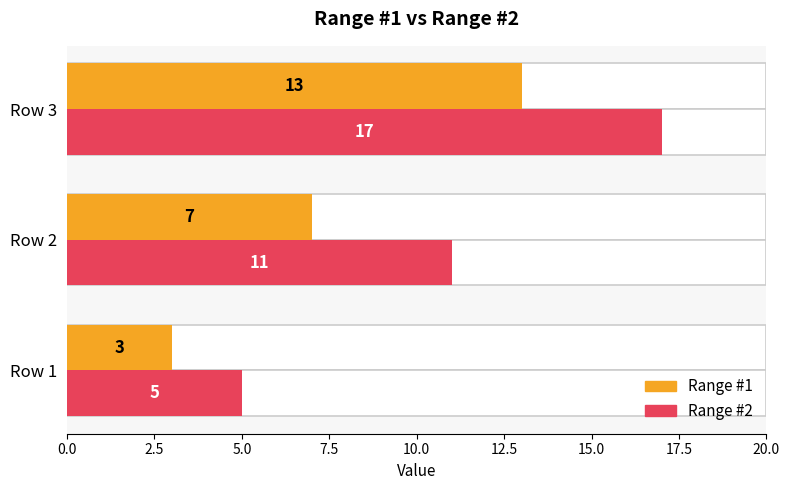

Which series has the largest total across all categories?

Range #2